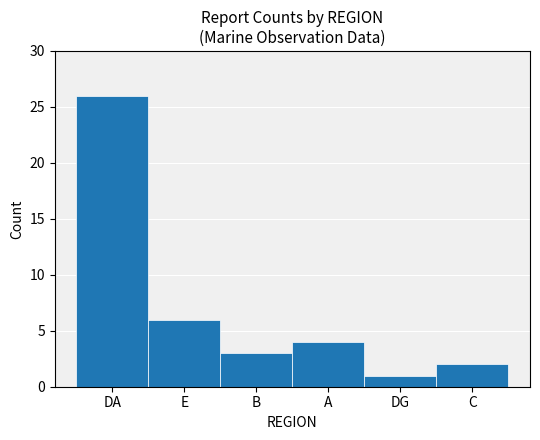

What is the difference between the second highest and second lowest values?

4